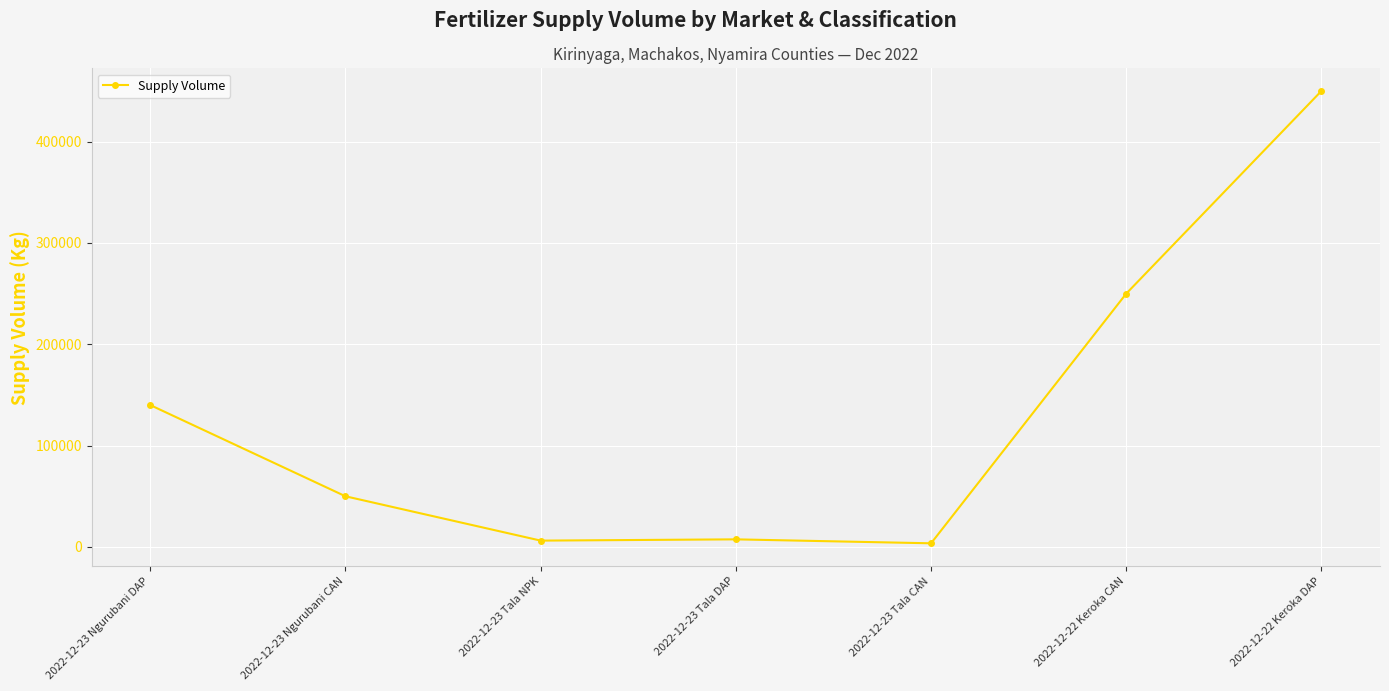

At which label is the value closest to 226800?

2022-12-22 Keroka CAN